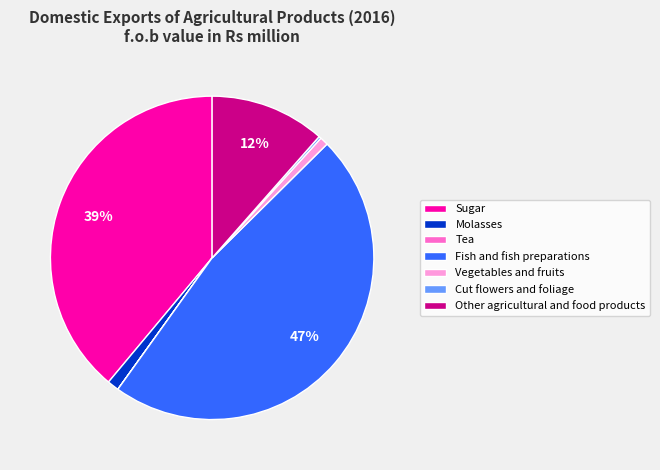

Is the sum of Vegetables and fruits and Fish and fish preparations greater than half?

No